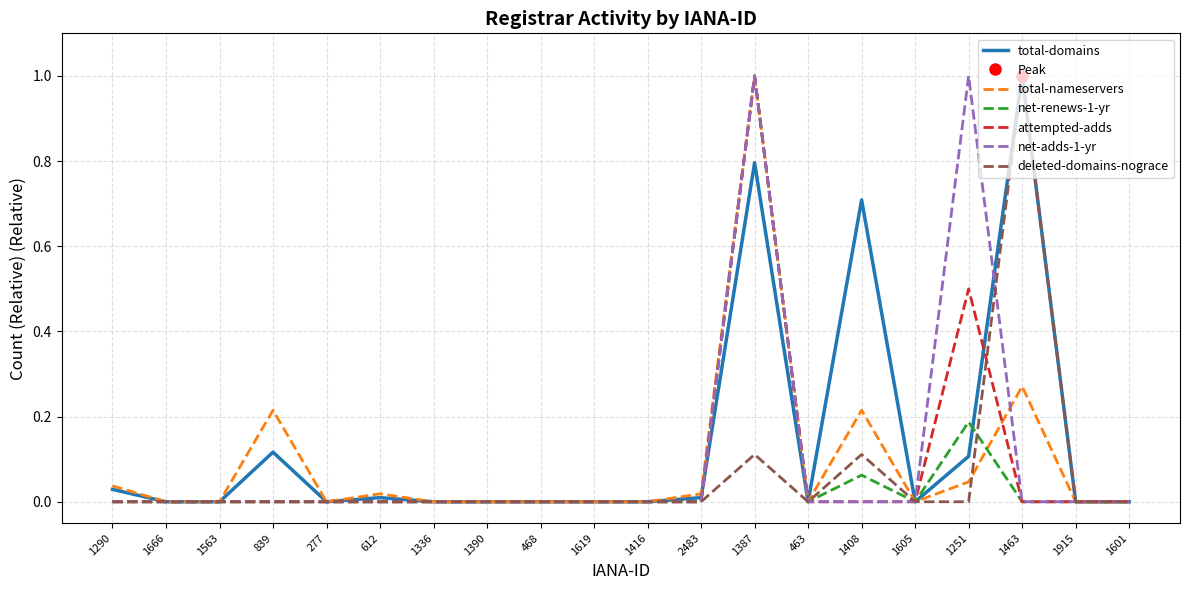

How many values in total-nameservers are above zero?

8